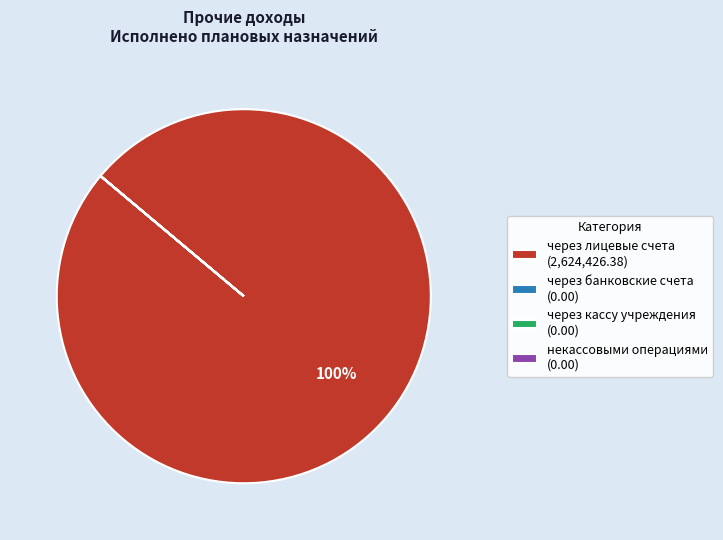

To the nearest percent, what portion does через лицевые счета (2,624,426.38) represent?

100%